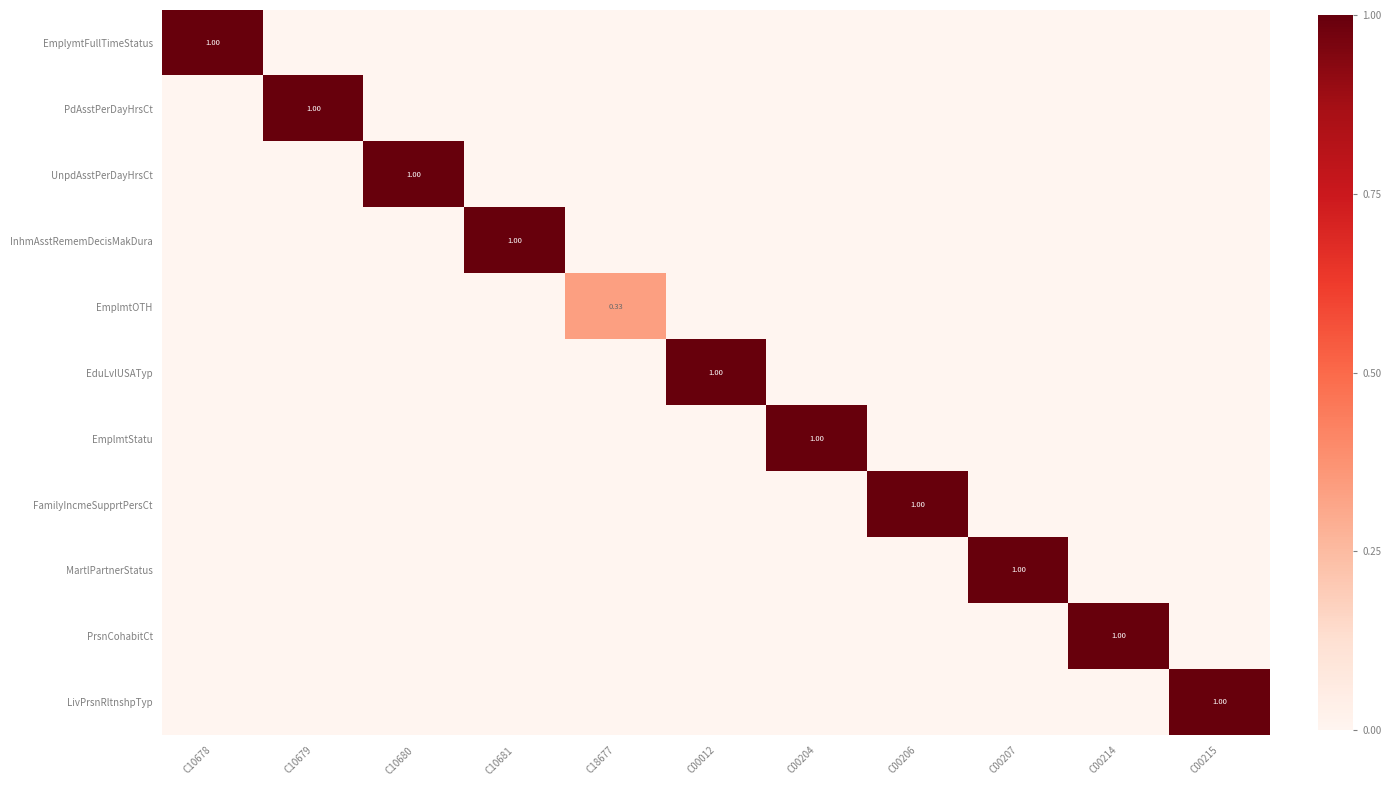

True or false: PdAsstPerDayHrsCt has a value of 0.0 at C10680.

True